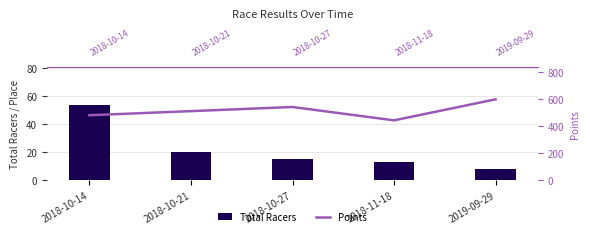

Reading left to right, transcribe all the data shown in this chart.

Total Racers: 54.0	20.0	15.0	13.0	8.0
Points: 479.0	509.5	540.0	441.2	596.7